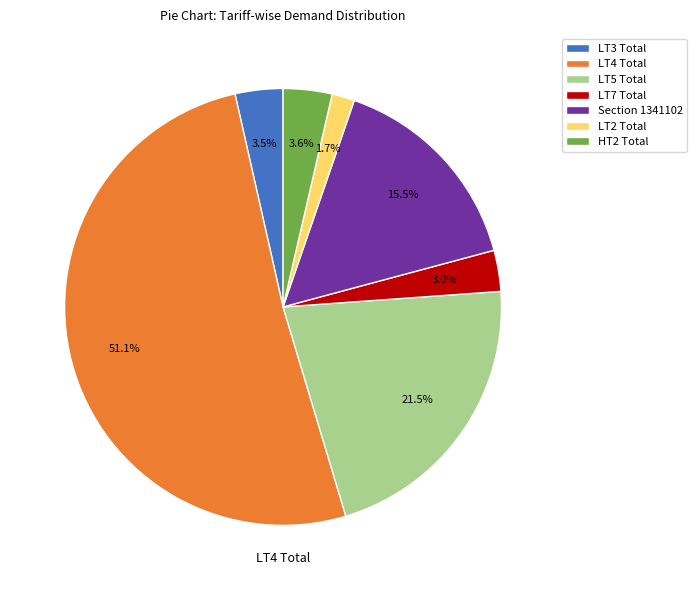

How many slices are in this pie chart?

7